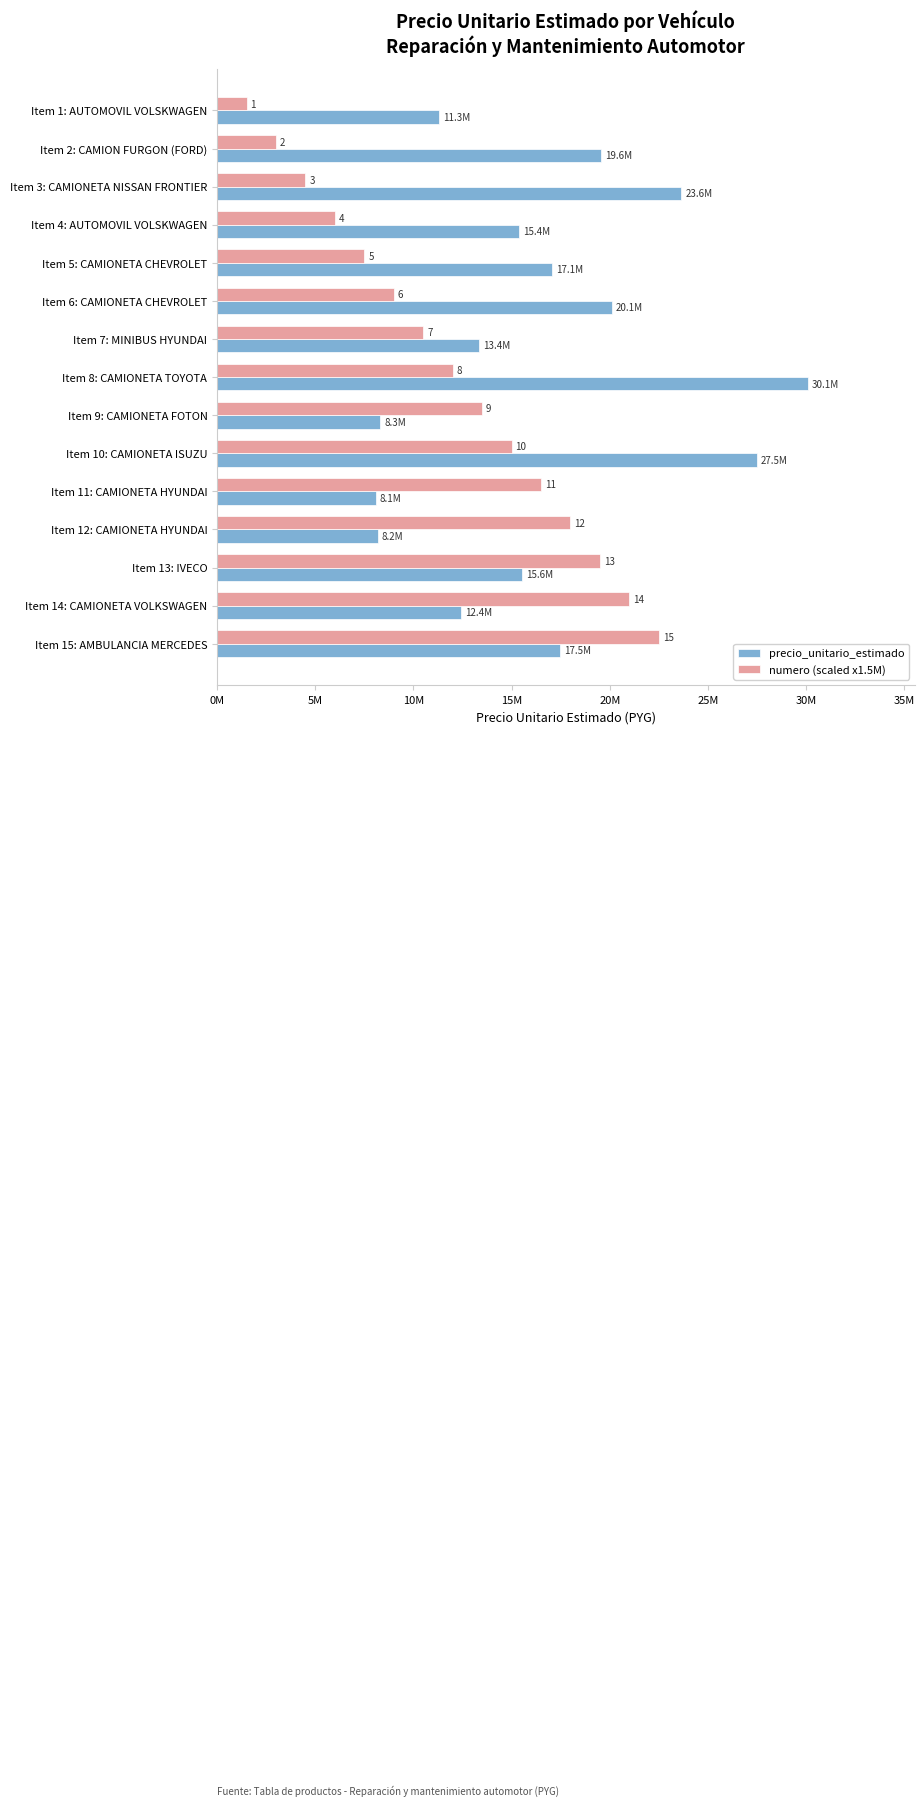

What are all the series names shown in the legend?

precio_unitario_estimado, numero (scaled x1.5M)